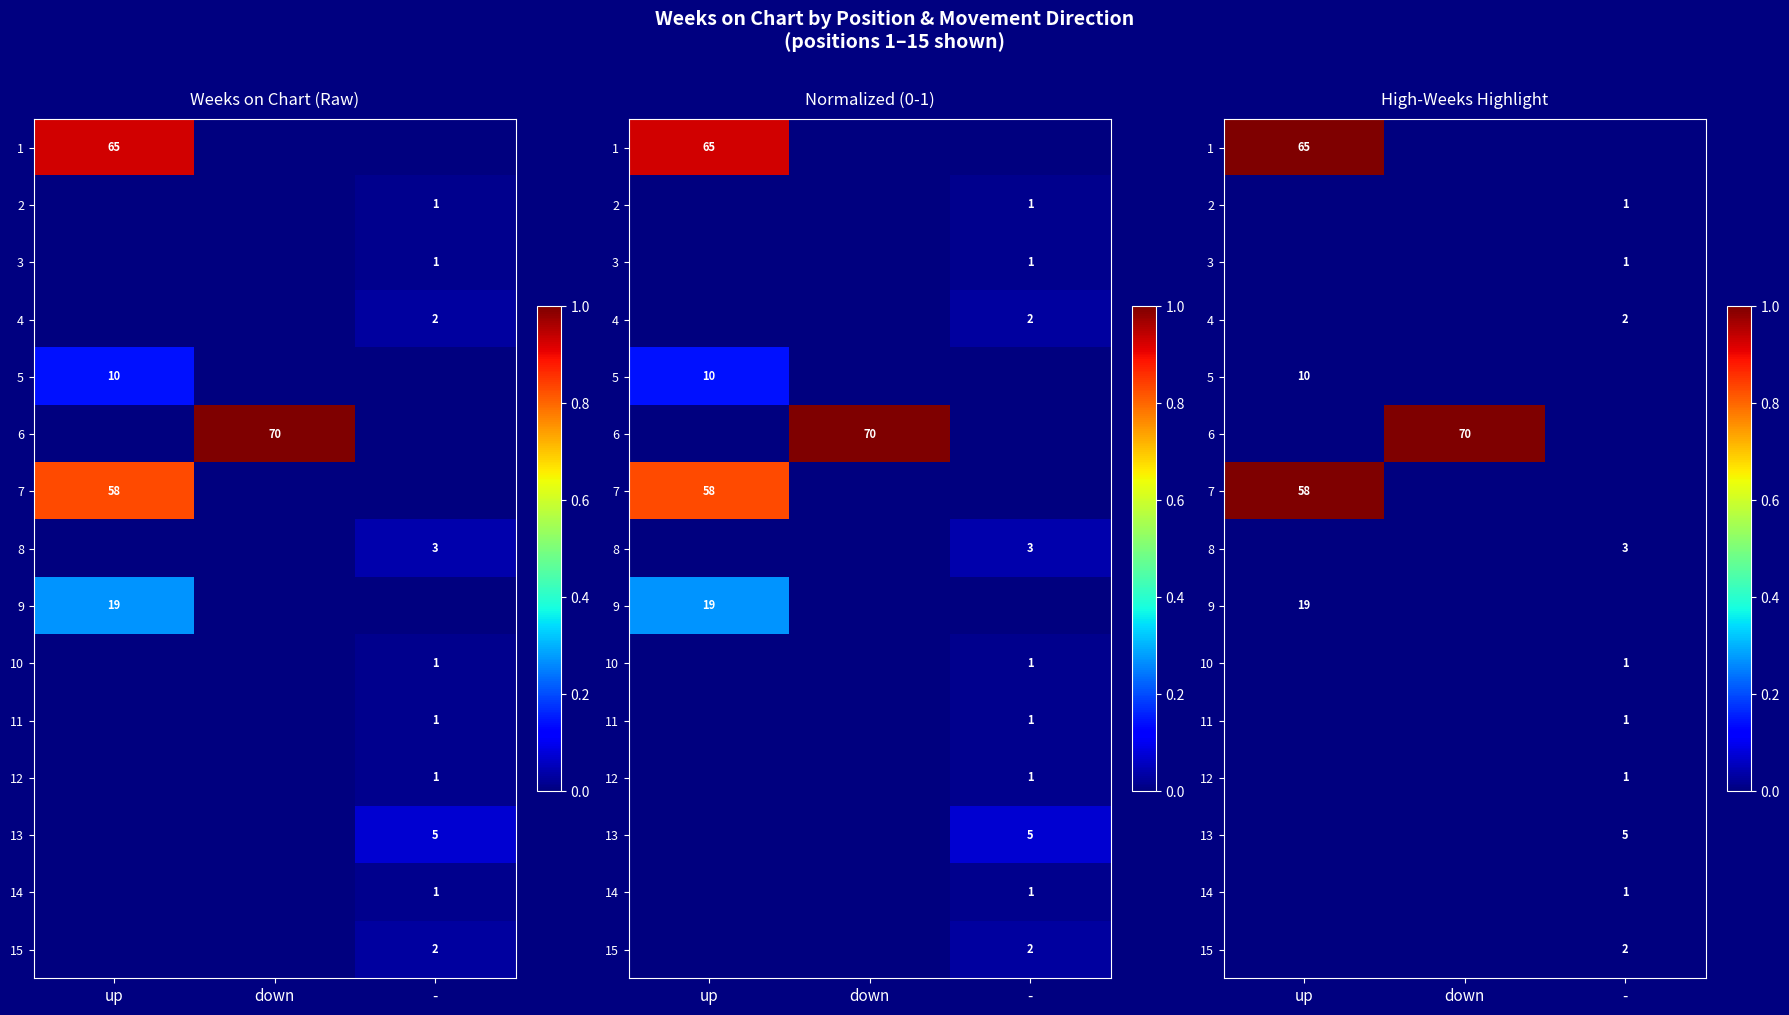

Where is 10 nearest to the value 0?

up